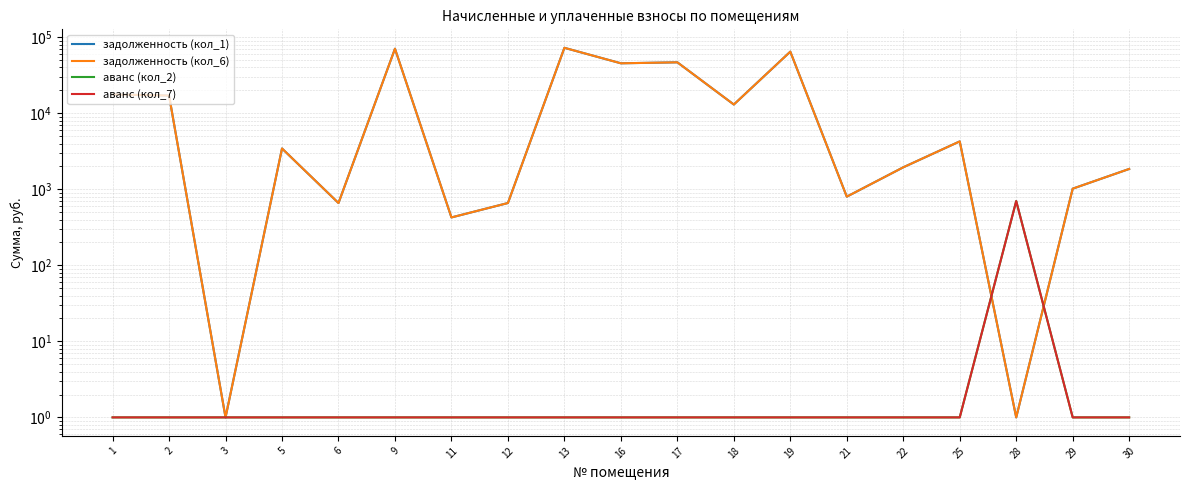

At which category does задолженность (кол_6) reach its first local peak?

5